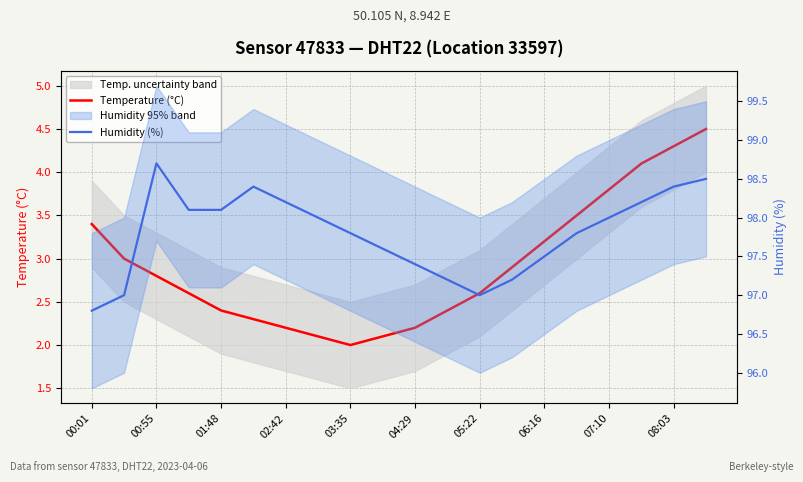

What is the maximum value shown in the chart?

98.7